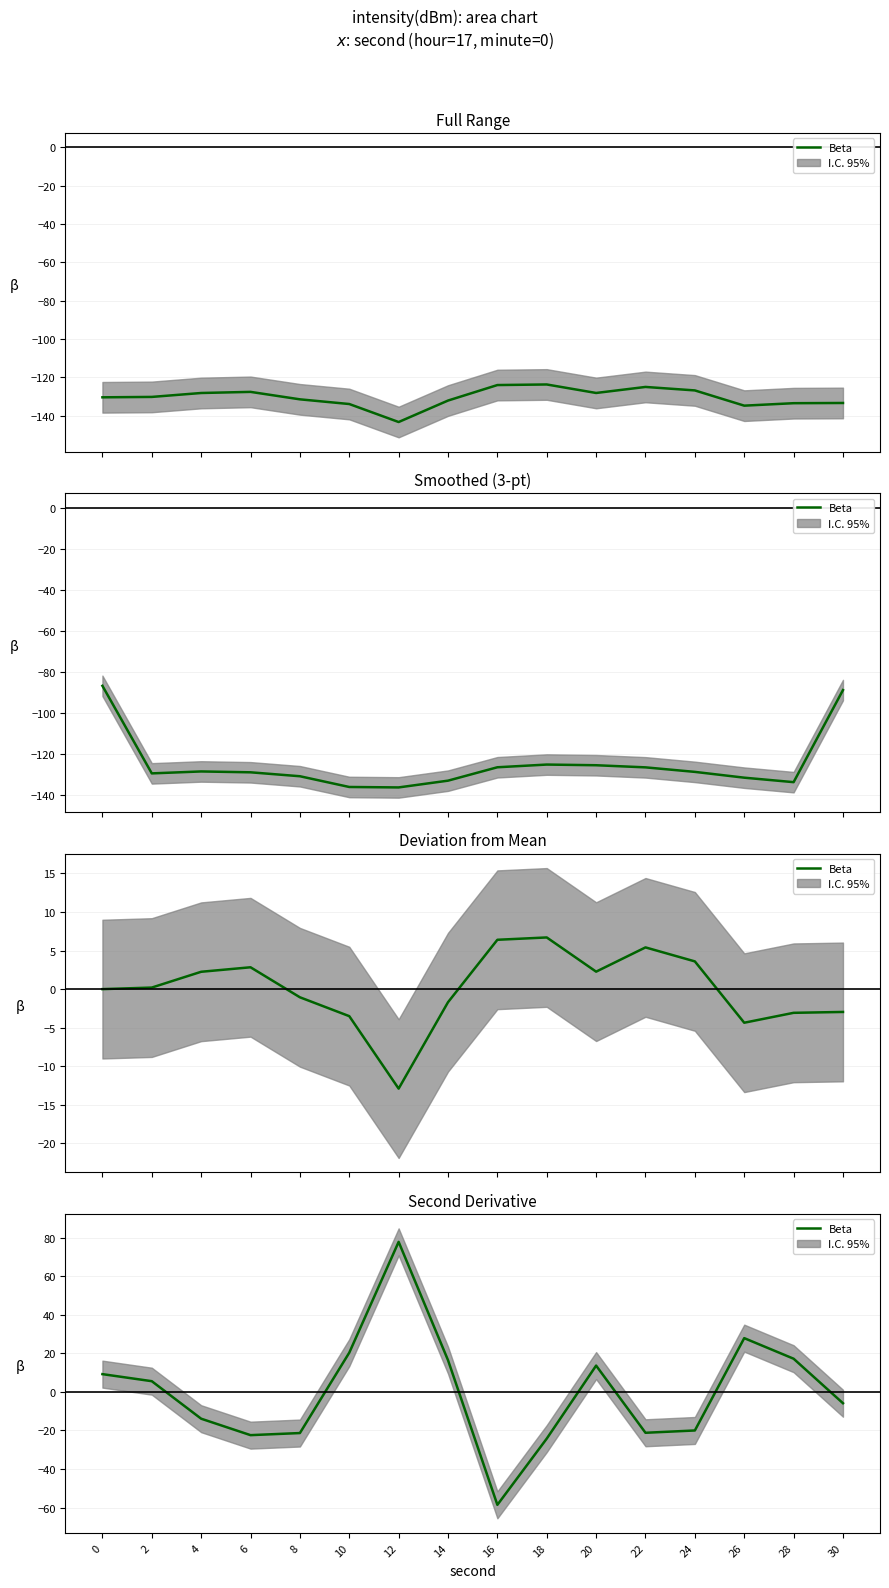

Reading left to right, what are all the values shown in this chart?

9.2	5.6	-13.9	-22.4	-21.3	20.4	77.9	16.5	-58.6	-24.2	13.7	-21.2	-20.0	27.9	17.2	-5.9